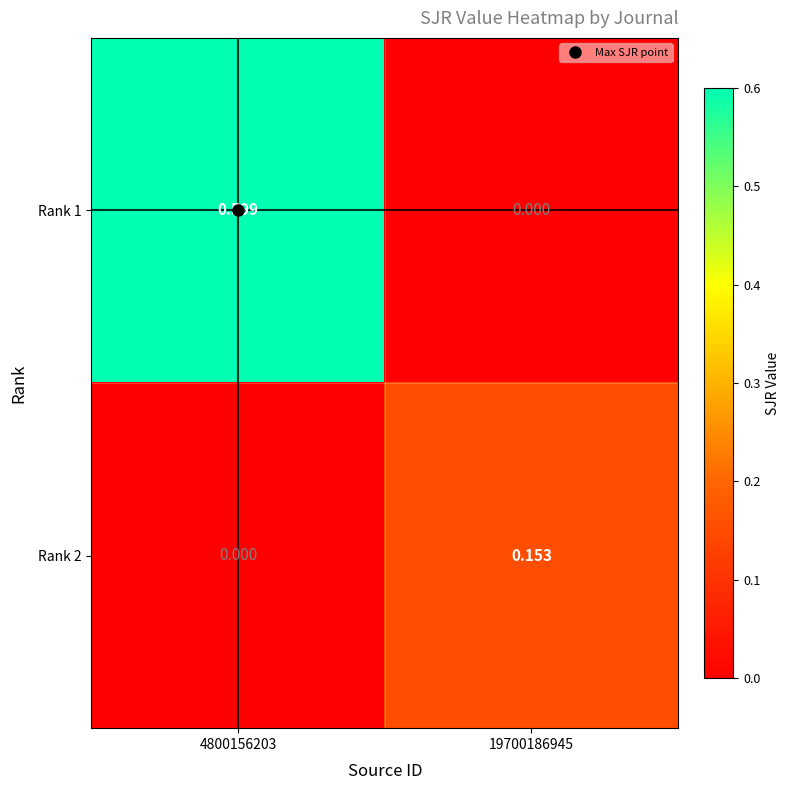

At how many categories does at least one series exceed 0?

2